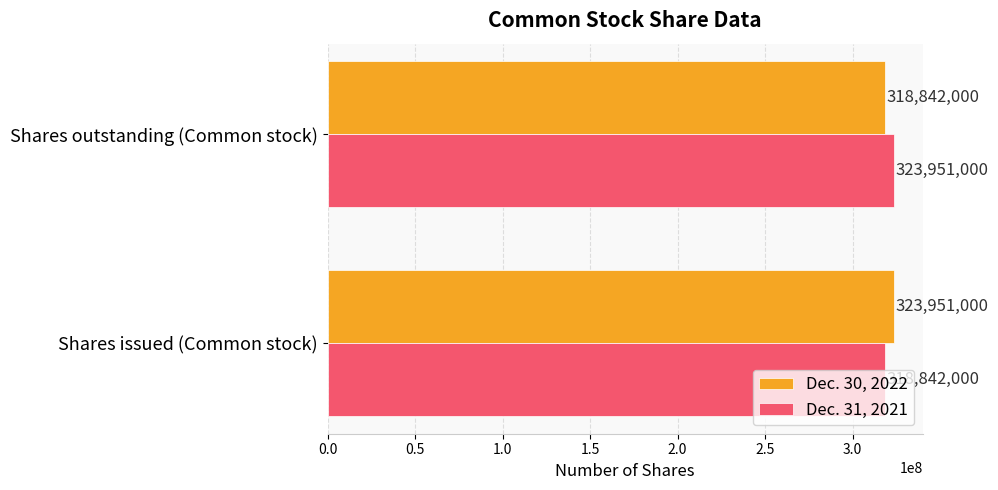

What are all the series names shown in the legend?

Dec. 30, 2022, Dec. 31, 2021